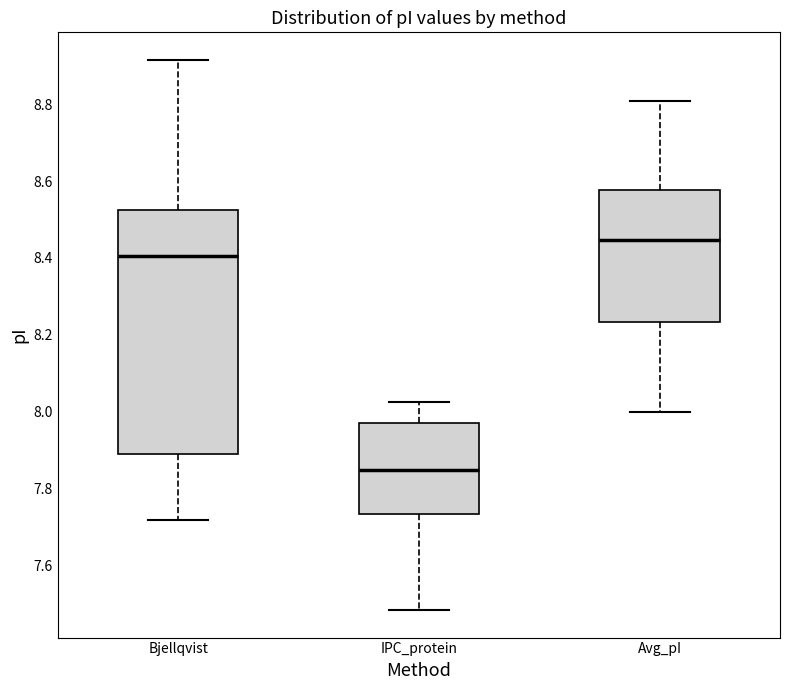

Where does the median line of the box for Avg_pI sit on the y-axis? The values are not printed on the chart, so give them approximately, as read against the axis.

8.44